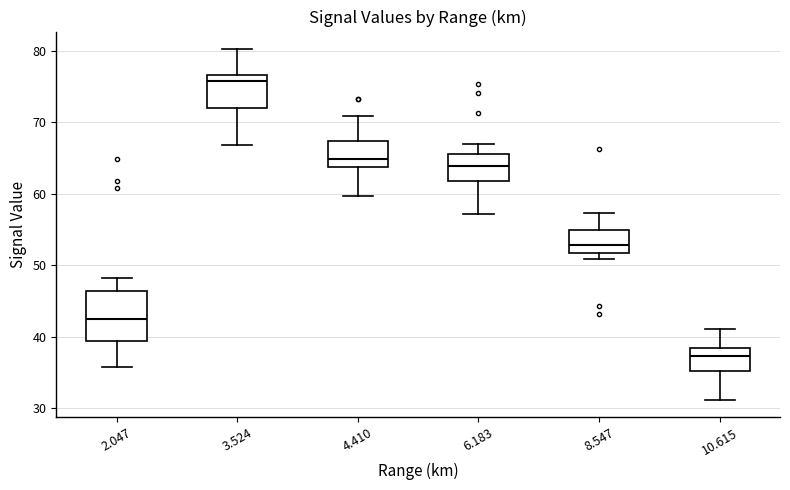

Reading left to right, read every box against the y-axis: the position of its median line, the range the box covers, and the ends of its whiskers. The values are not printed on the chart, so give them approximately, as read against the axis.

2.047: median 42, box 39 to 46, whiskers 36 to 48
3.524: median 76, box 72 to 77, whiskers 67 to 80
4.410: median 65, box 64 to 67, whiskers 60 to 71
6.183: median 64, box 62 to 66, whiskers 57 to 67
8.547: median 53, box 52 to 55, whiskers 51 to 57
10.615: median 37, box 35 to 38, whiskers 31 to 41